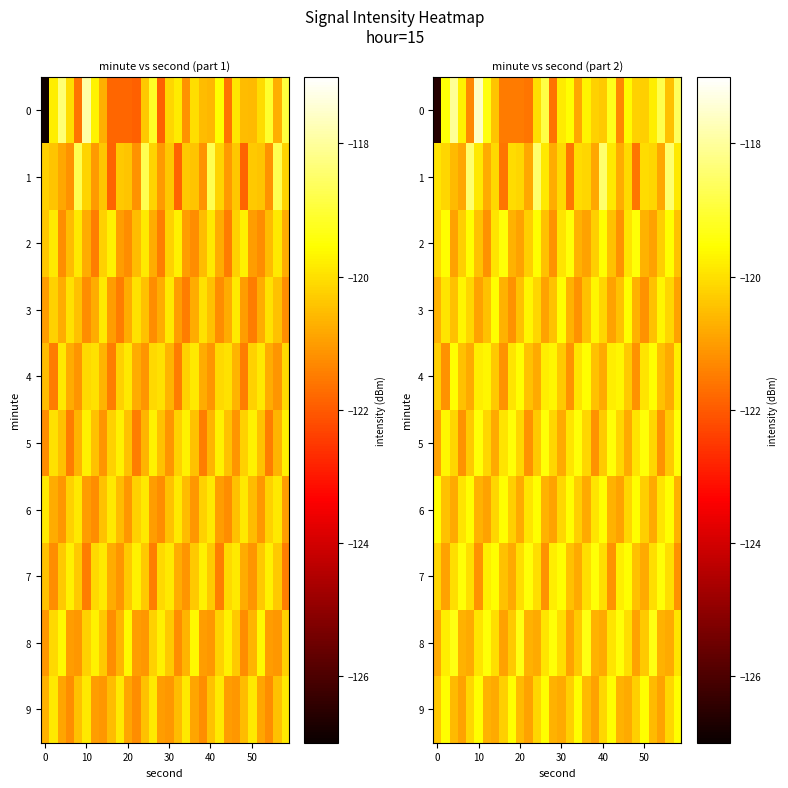

What is the total value across all series at 18?

-1201.8